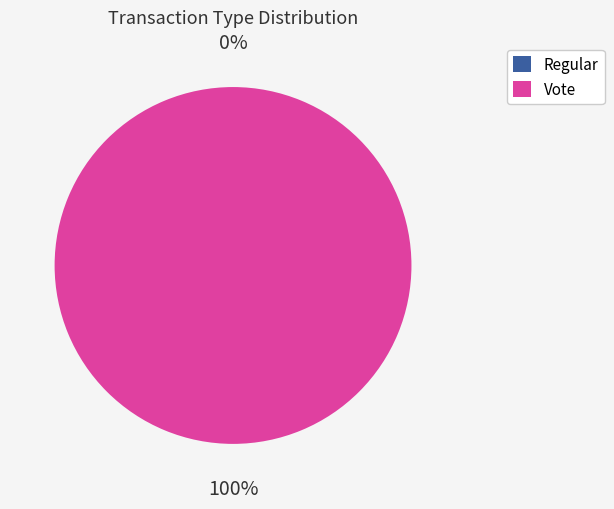

How many segments does this pie chart have?

2